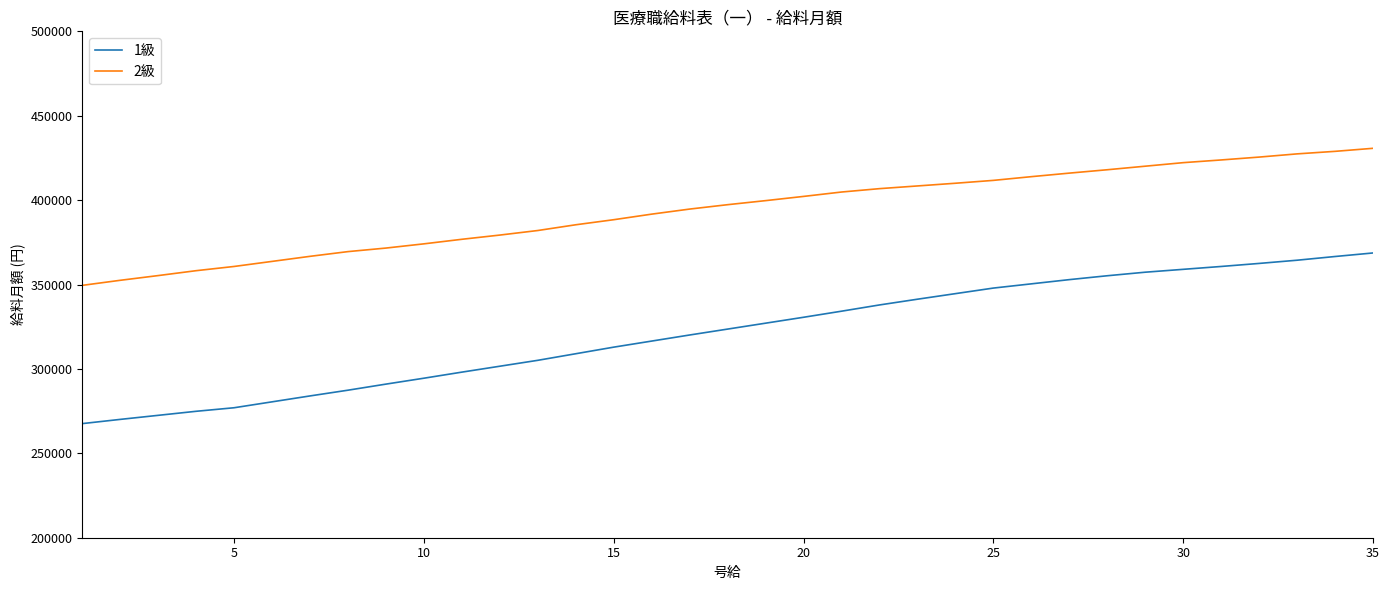

True or false: 2級 and 1級 cross at least once.

False